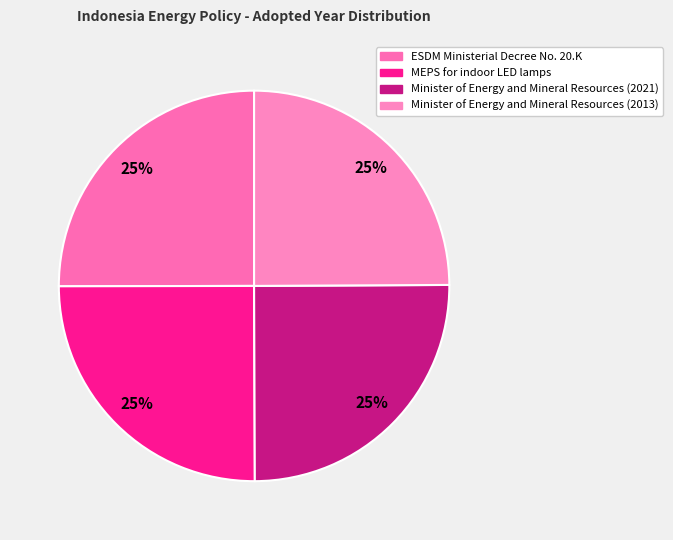

Does Minister of Energy and Mineral Resources (2013) account for over 50% of the chart?

No